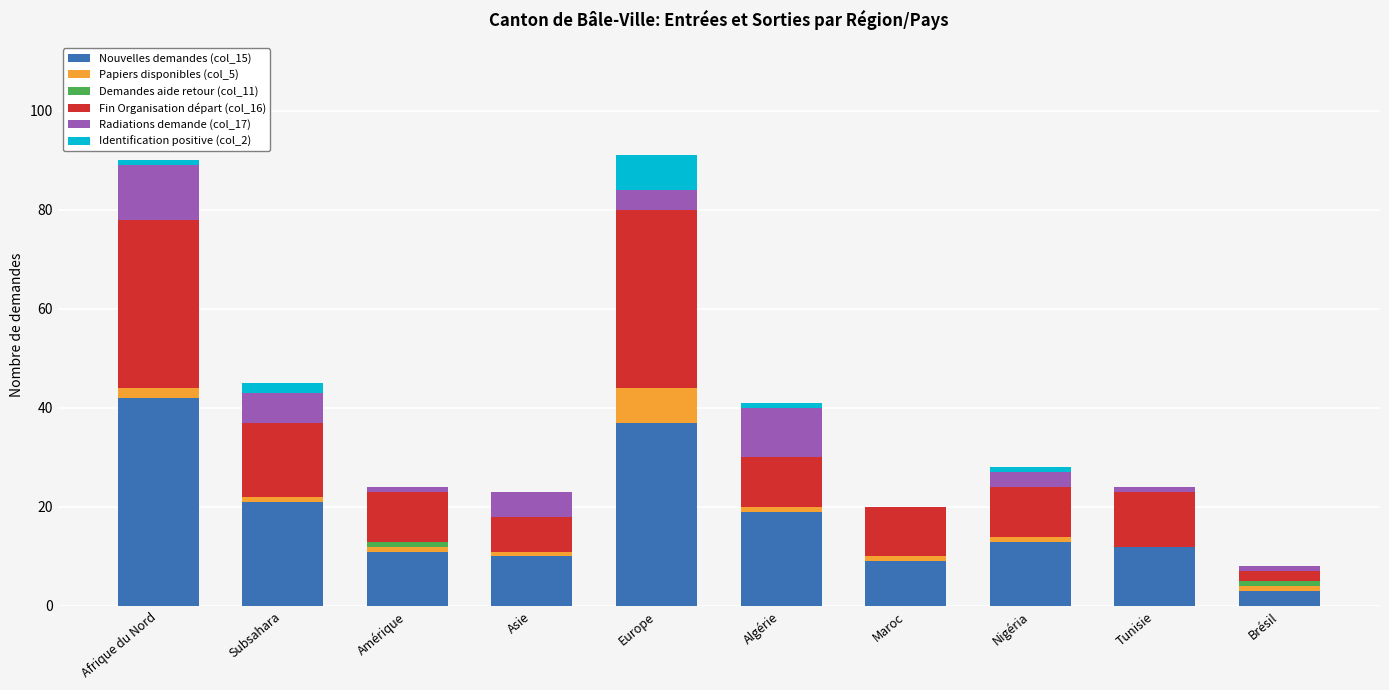

Count the number of data series in this chart.

6